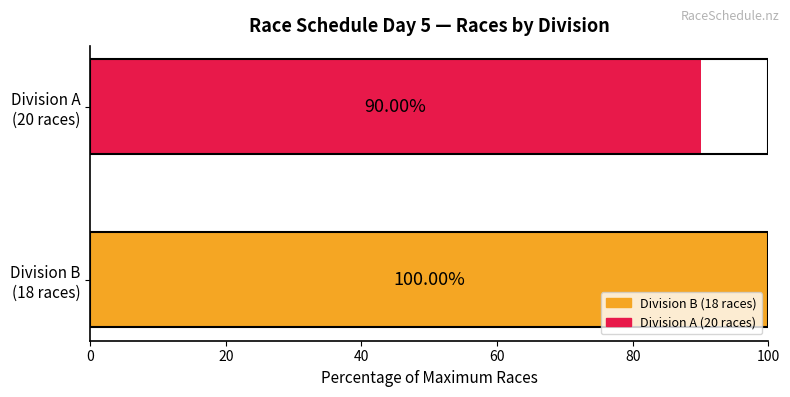

What is the difference between the maximum and minimum values?

10